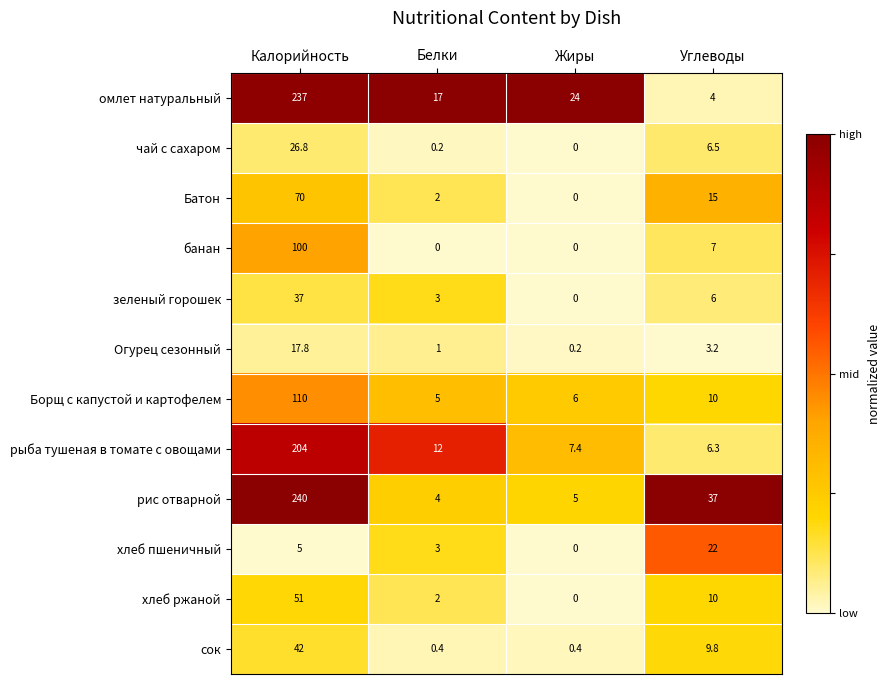

Rank the categories by хлеб ржаной value from highest to lowest.

Калорийность, Углеводы, Белки, Жиры